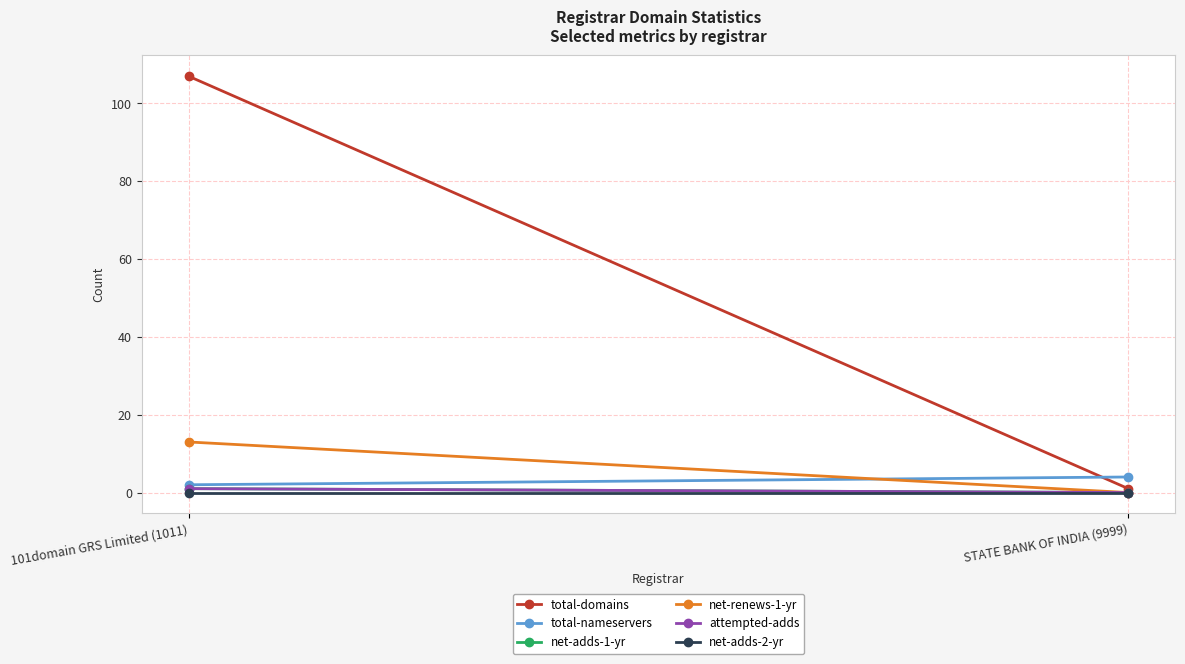

Which series has the largest total across all categories?

total-domains